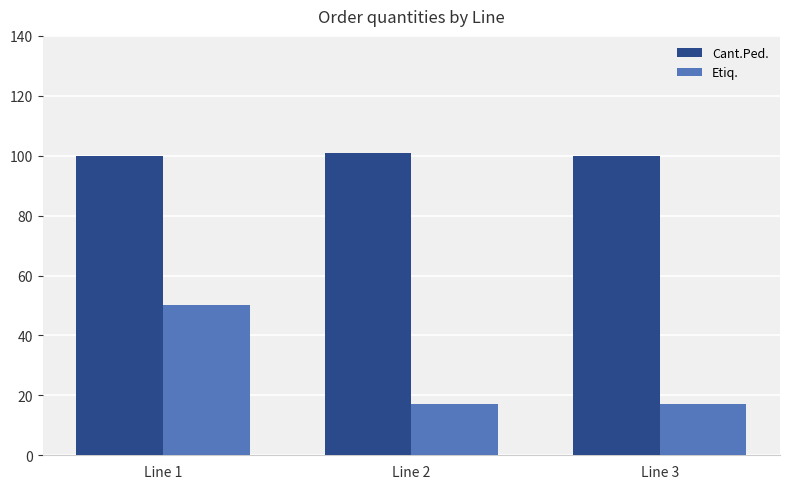

What is the sum of all Etiq. values?

84